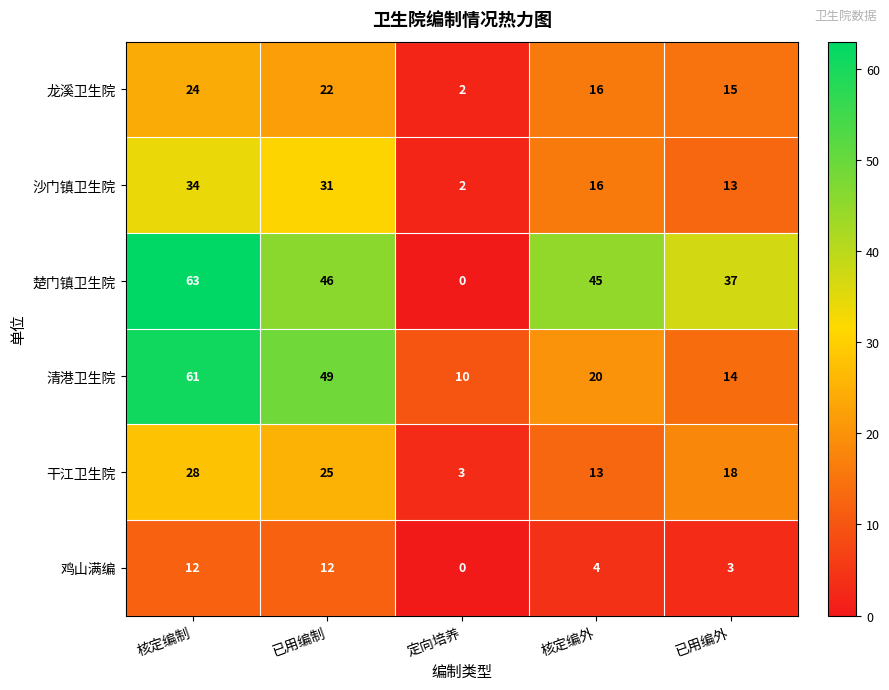

At 已用编制, list the series in order from largest to smallest.

清港卫生院, 楚门镇卫生院, 沙门镇卫生院, 干江卫生院, 龙溪卫生院, 鸡山满编